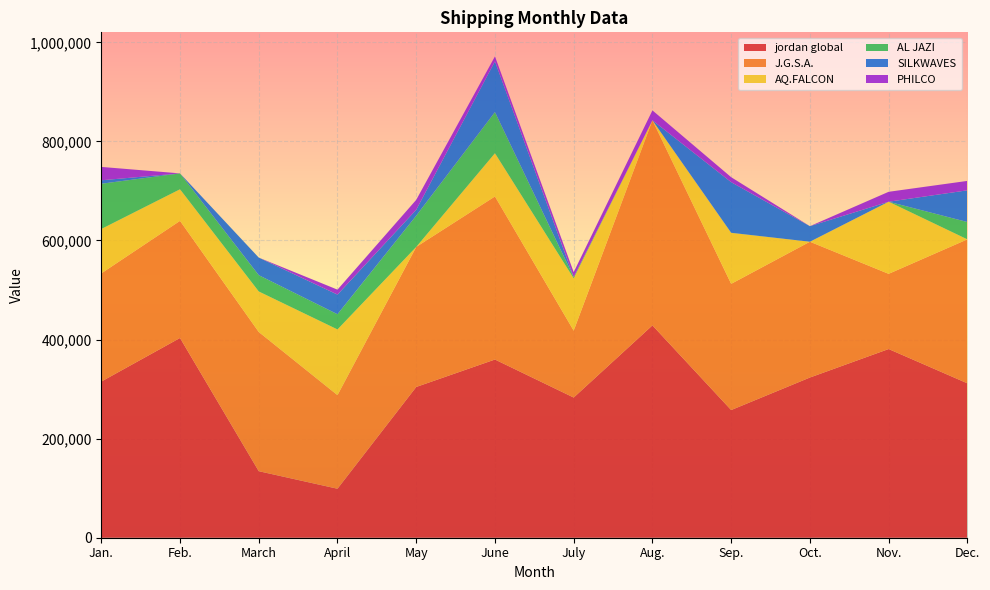

Reading left to right, transcribe all the data shown in this chart.

jordan global: 315152	403191	134294	98870	304294	359701	282942	428635	257702	323346	380867	311665
J.G.S.A.: 218410	236350	281000	188900	282680	329100	135000	413943	254745	274123	151800	290573
AQ.FALCON: 89605	63800	81768	132651	0	87330	105578	0	102870	0	145575	0
AL JAZI: 91313	32070	32876	30699	63009	83063	2500	0	203	0	0	34990
SILKWAVES: 7000	0	35500	39600	12000	102350	0	0	102195	31400	0	64000
PHILCO: 27000	0	0	10000	20000	10000	10000	20000	10000	0	20000	19000